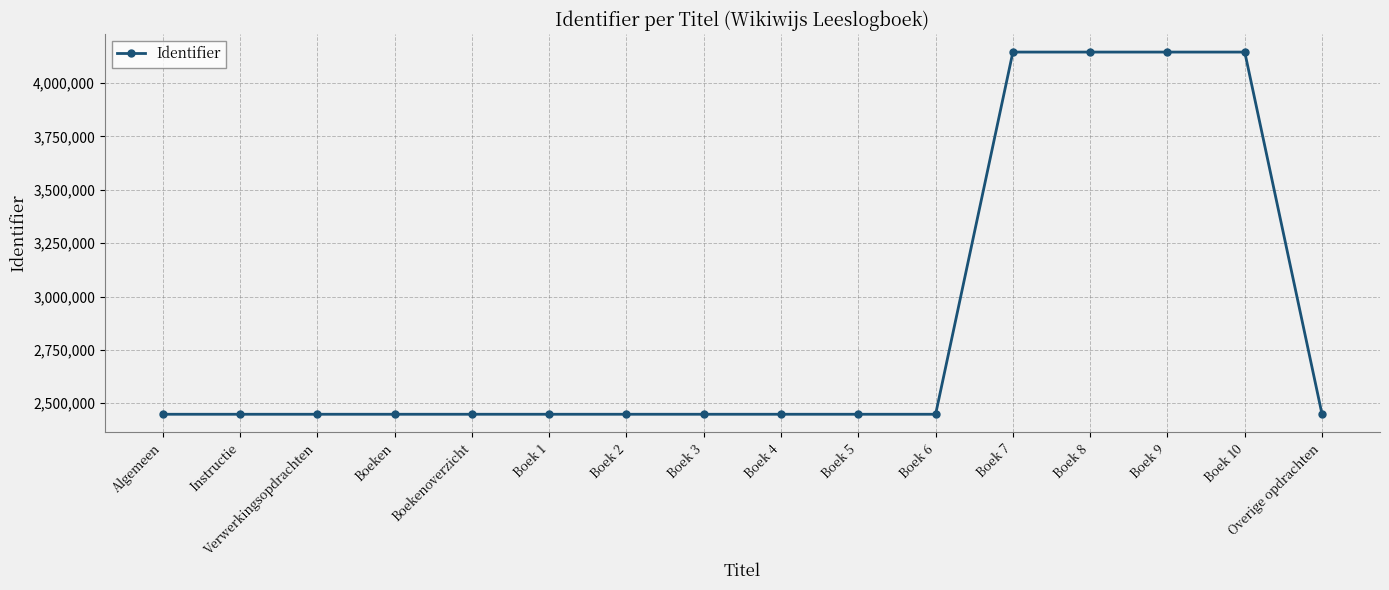

What is the label of the 7th point from the left?

Boek 2